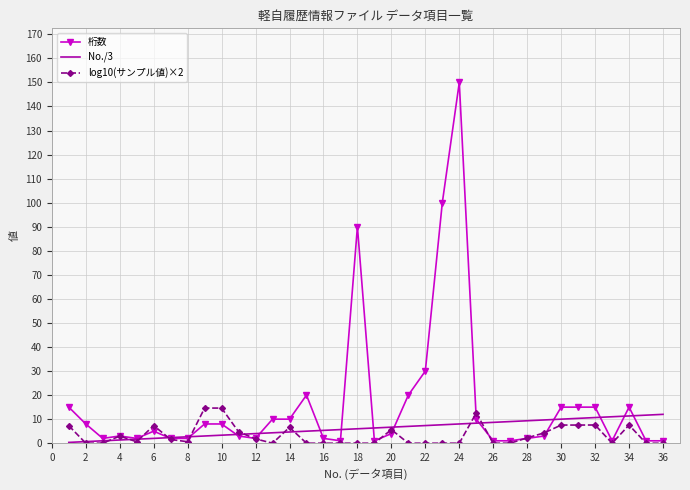

Which series has the largest total across all categories?

桁数